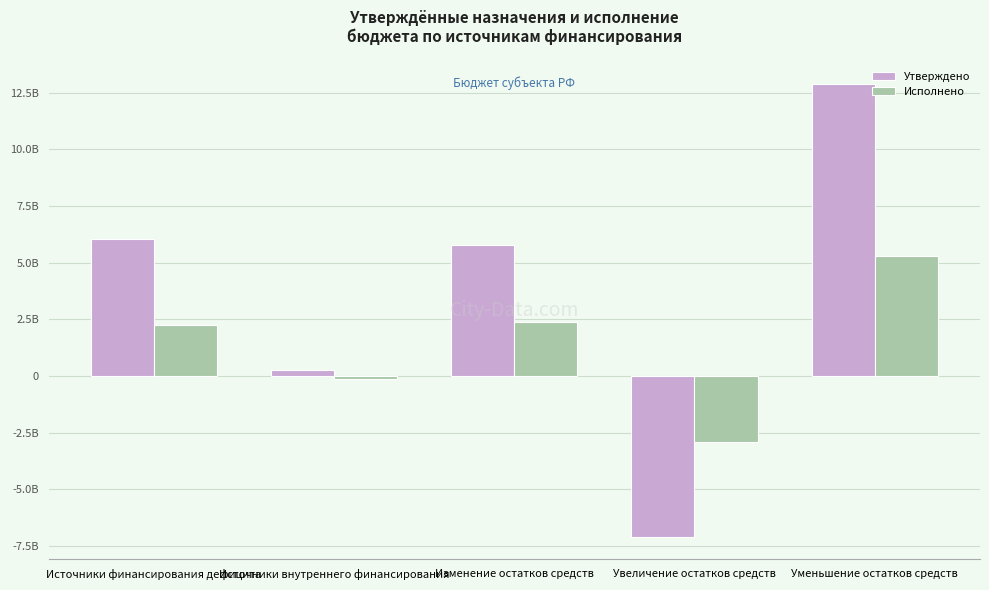

Which category has the highest value in the Исполнено series?

Уменьшение остатков средств